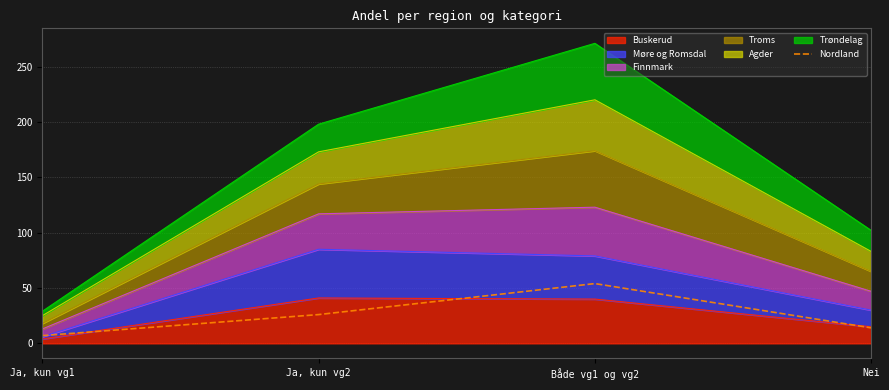

List the labels in order of value, largest first.

Både vg1 og vg2, Ja, kun vg2, Nei, Ja, kun vg1